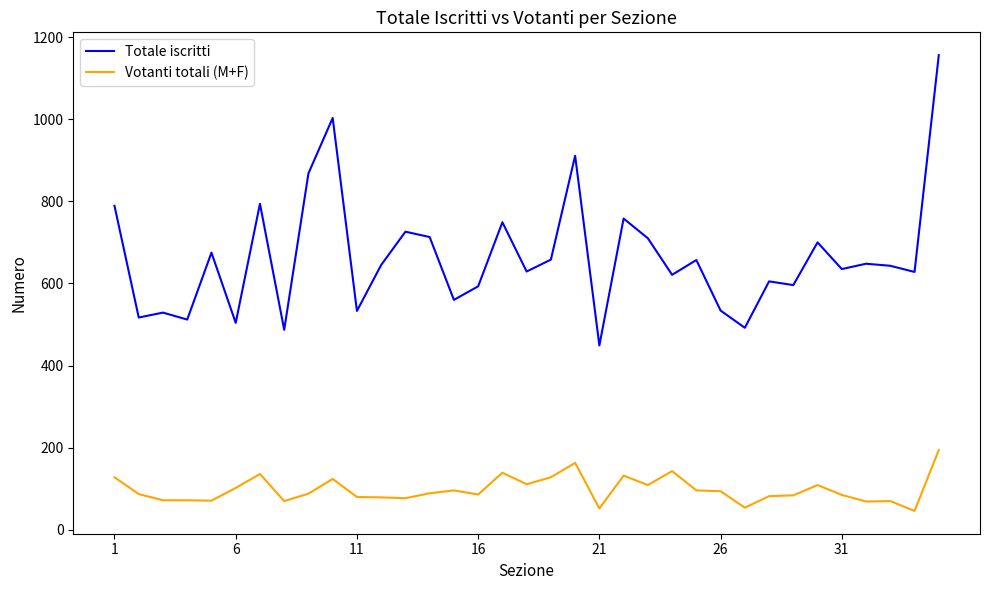

List the series in order of their peak value, highest first.

Totale iscritti, Votanti totali (M+F)